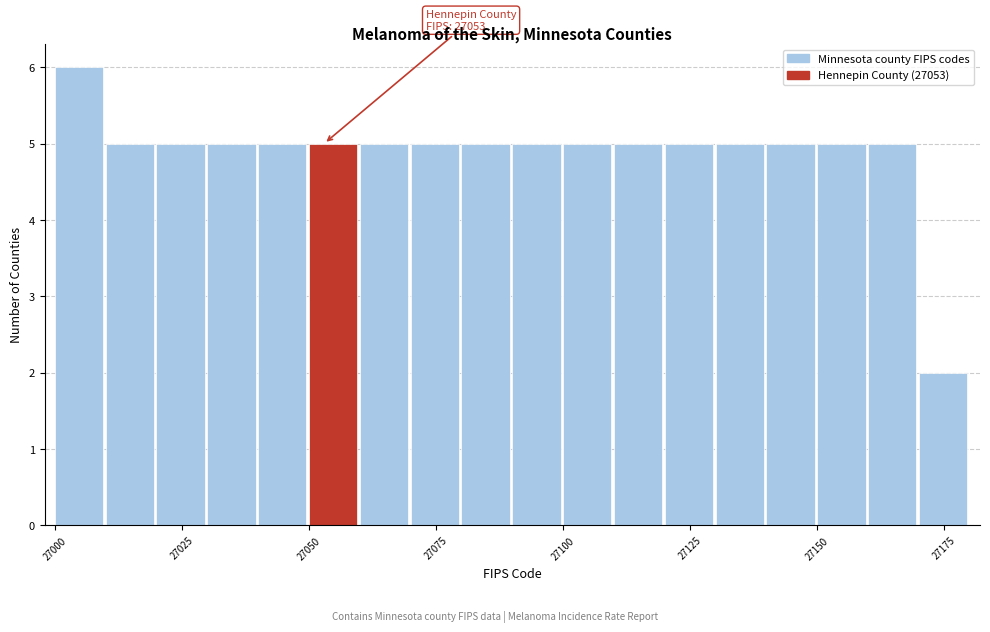

Read against the x-axis, roughly where is the centre of the tallest bar?

27005